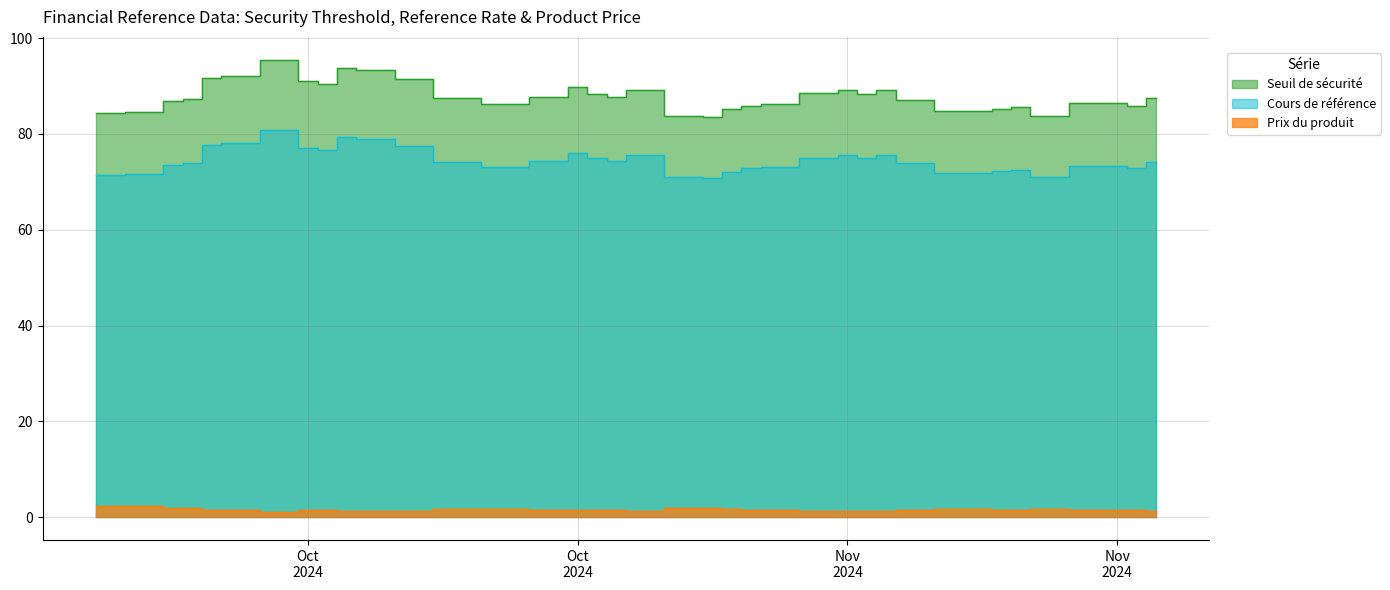

Read the Seuil de sécurité value at 2024-10-07.

95.5